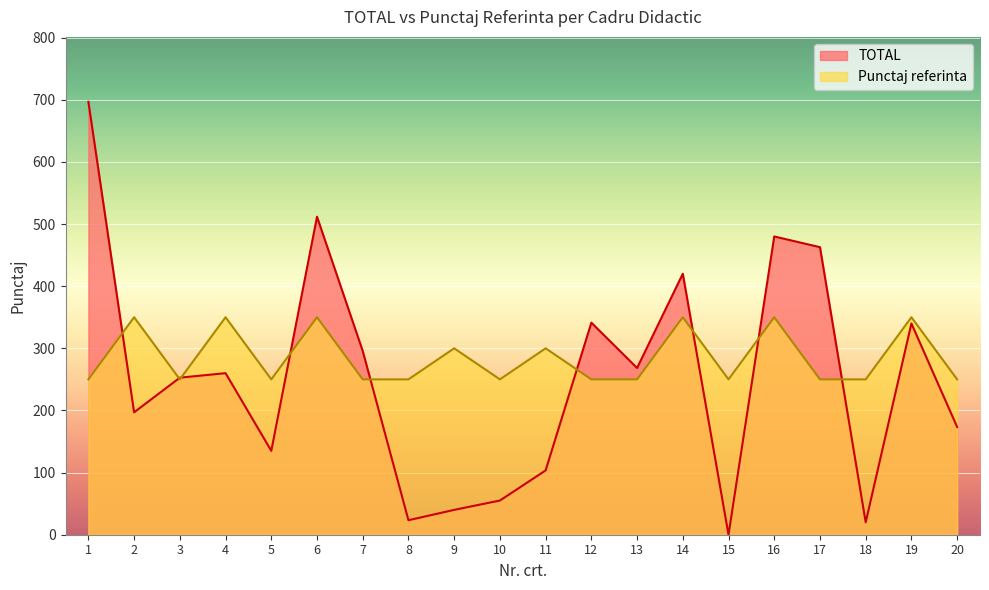

What is the maximum value shown in the chart?

696.7